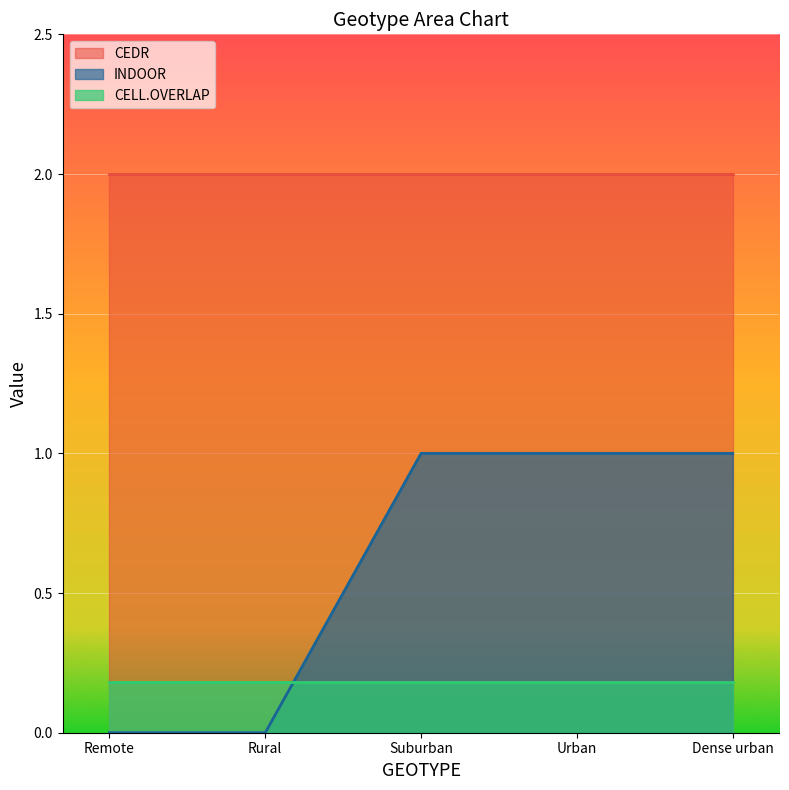

True or false: CEDR and INDOOR intersect in this chart.

False